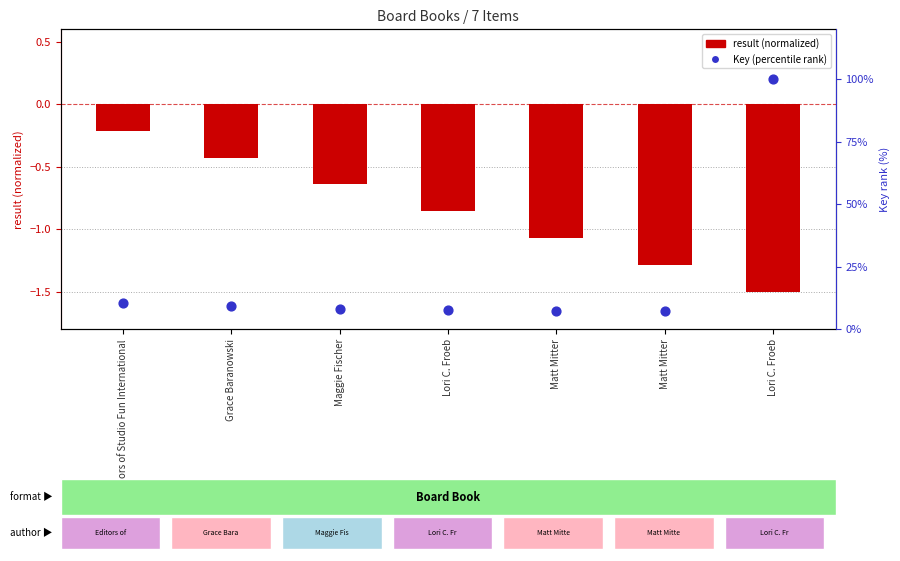

Which series contains the highest Y value?

Key (percentile rank)